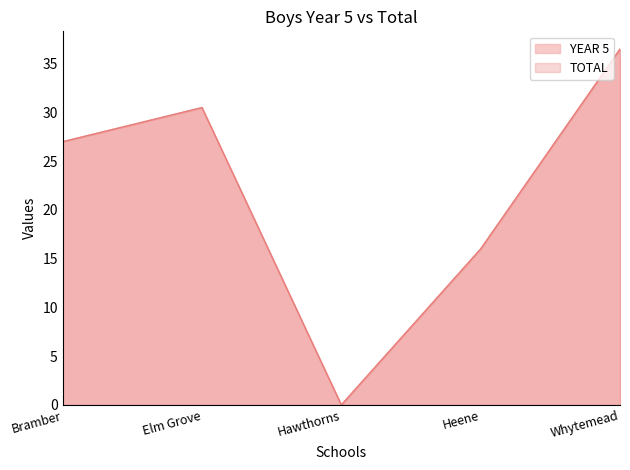

How many values in the YEAR 5 series exceed 27?

2